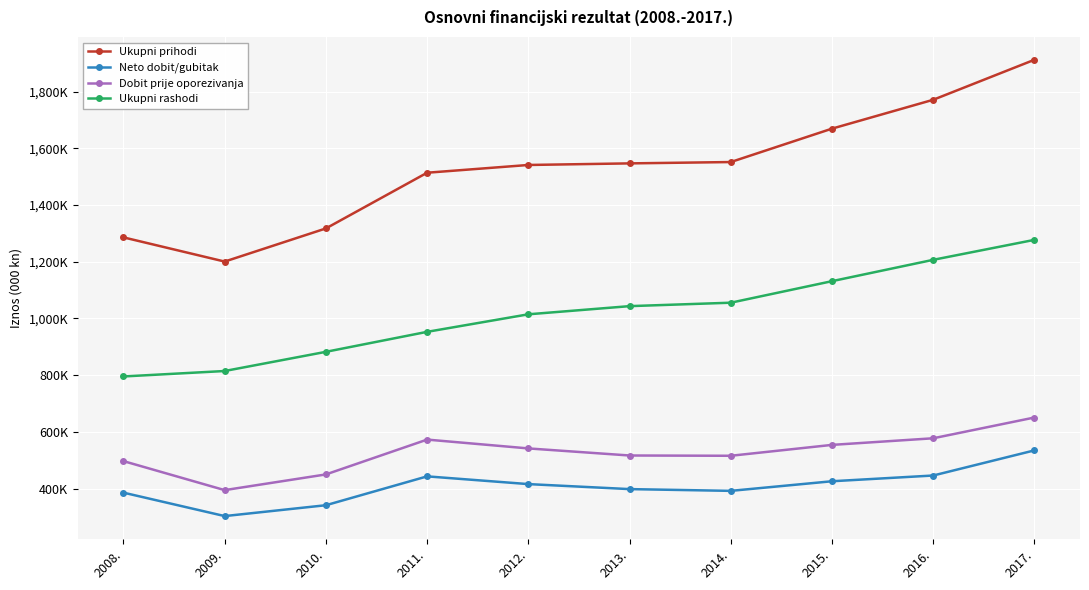

The Ukupni prihodi series shows 1317701.9 at 2010.. True or false?

True